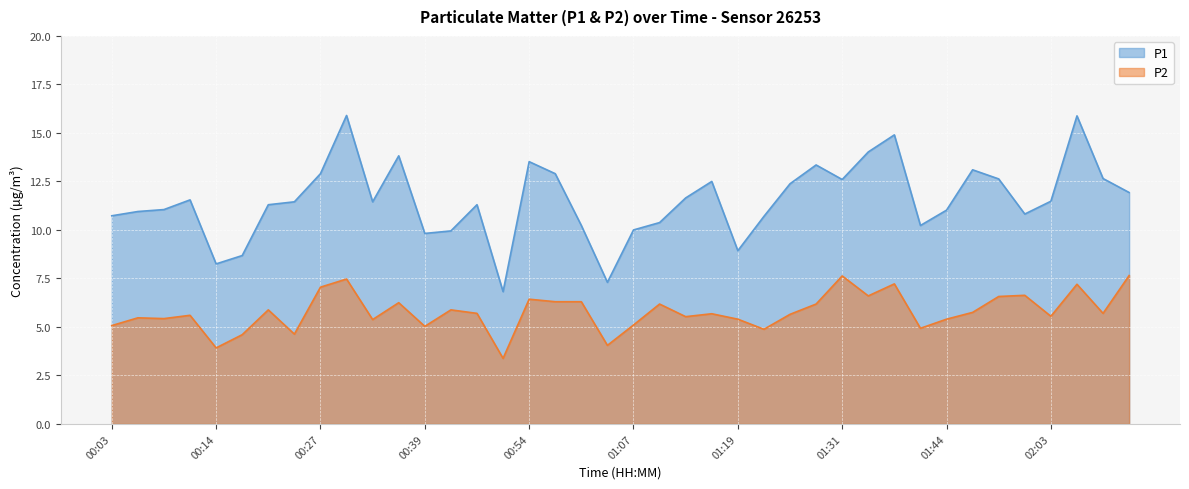

True or false: P2 and P1 intersect in this chart.

False